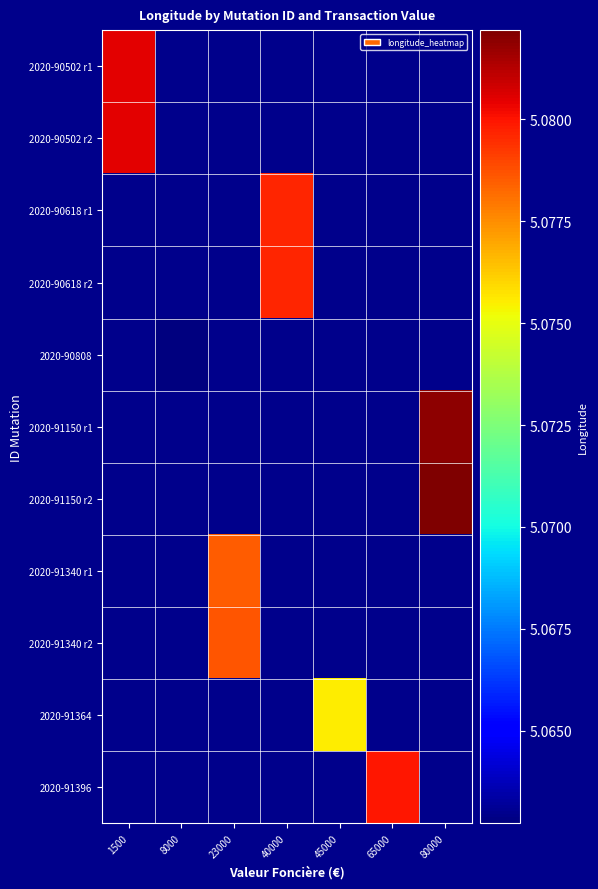

Rank the series at 1500 from lowest to highest value.

2020-90502 r1, 2020-90502 r2, 2020-90618 r1, 2020-90618 r2, 2020-90808, 2020-91150 r1, 2020-91150 r2, 2020-91340 r1, 2020-91340 r2, 2020-91364, 2020-91396